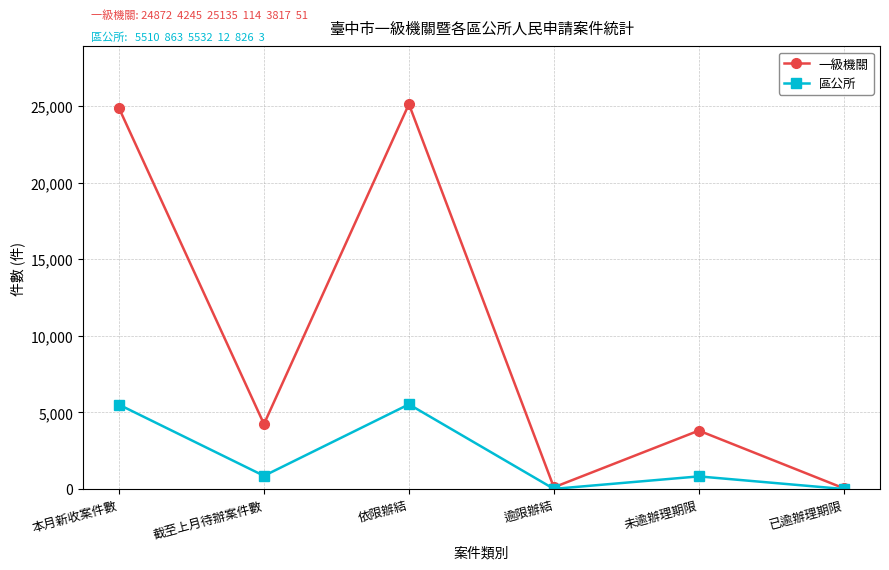

What is the value of the 區公所 point at the 6th from the left?

3